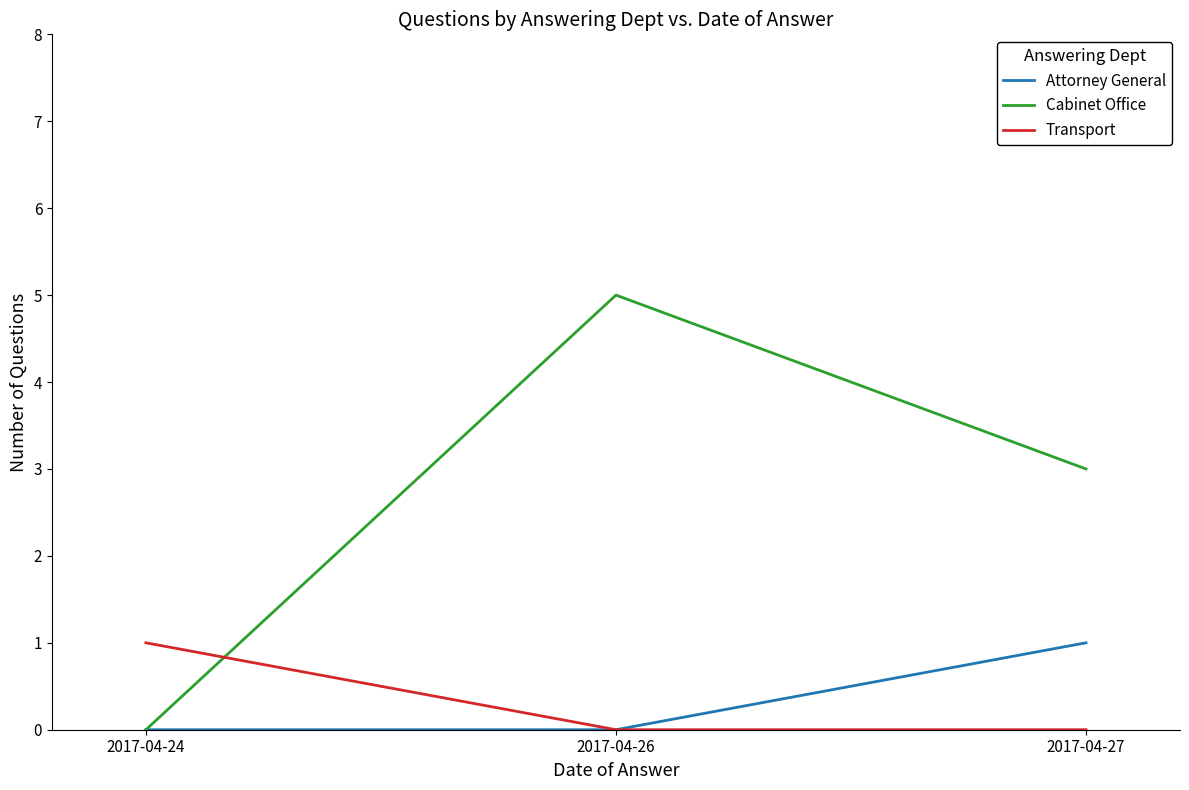

True or false: Cabinet Office has a value of 0 at 2017-04-24.

True